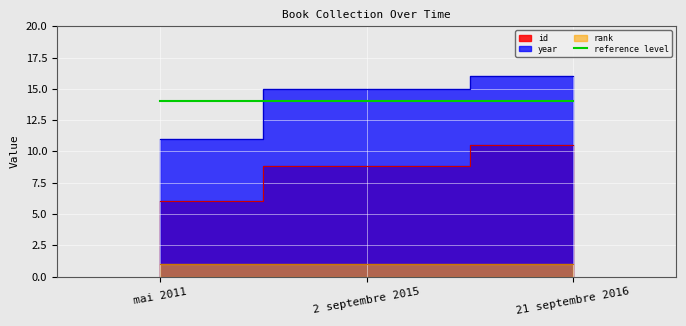

Between mai 2011 and 2 septembre 2015, which series saw the biggest shift?

year